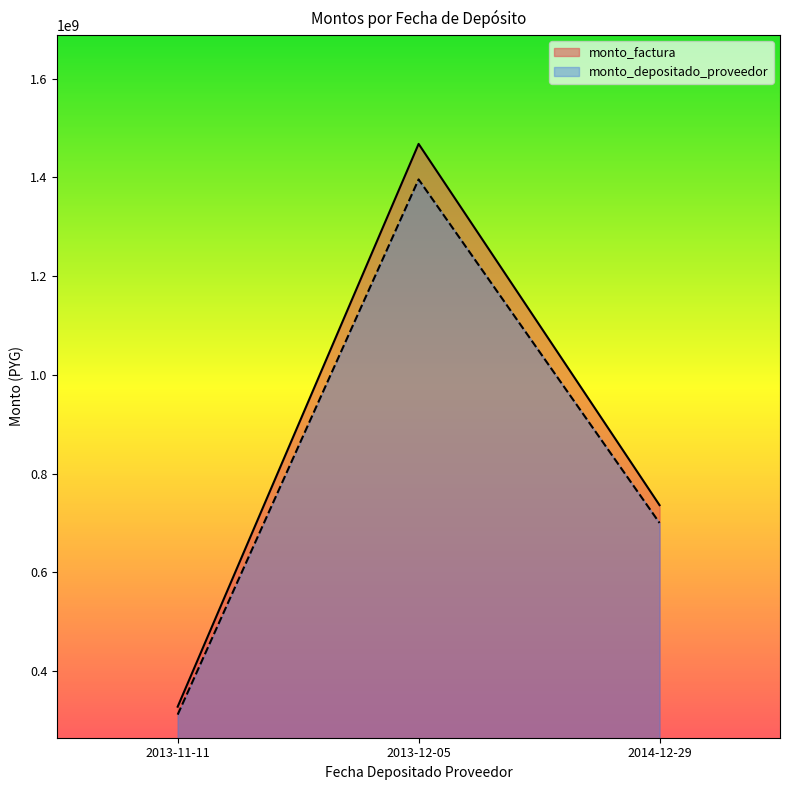

What is the average value of the monto_factura series?

844061665